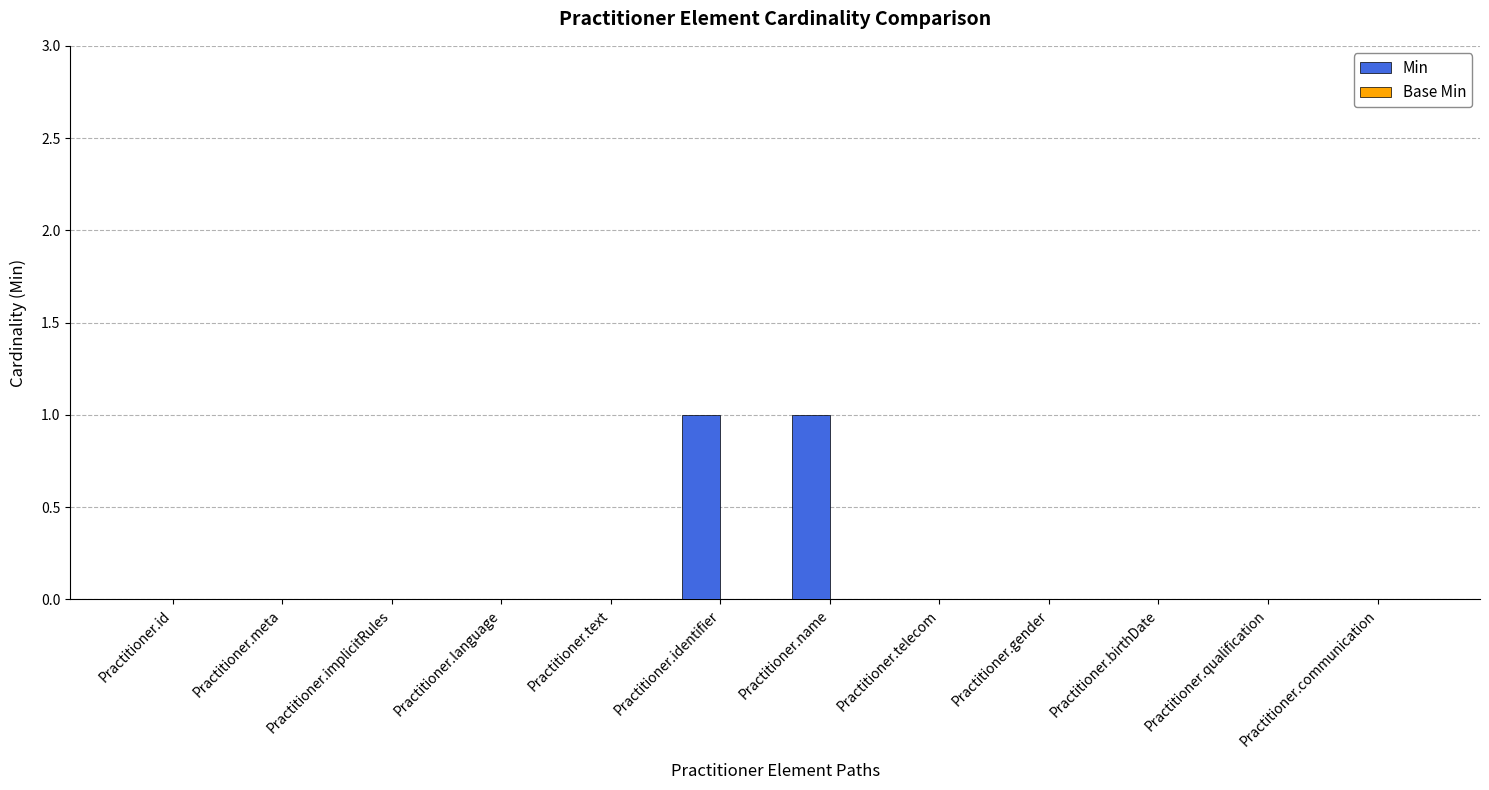

Is it true that the value at Practitioner.text is 0?

True